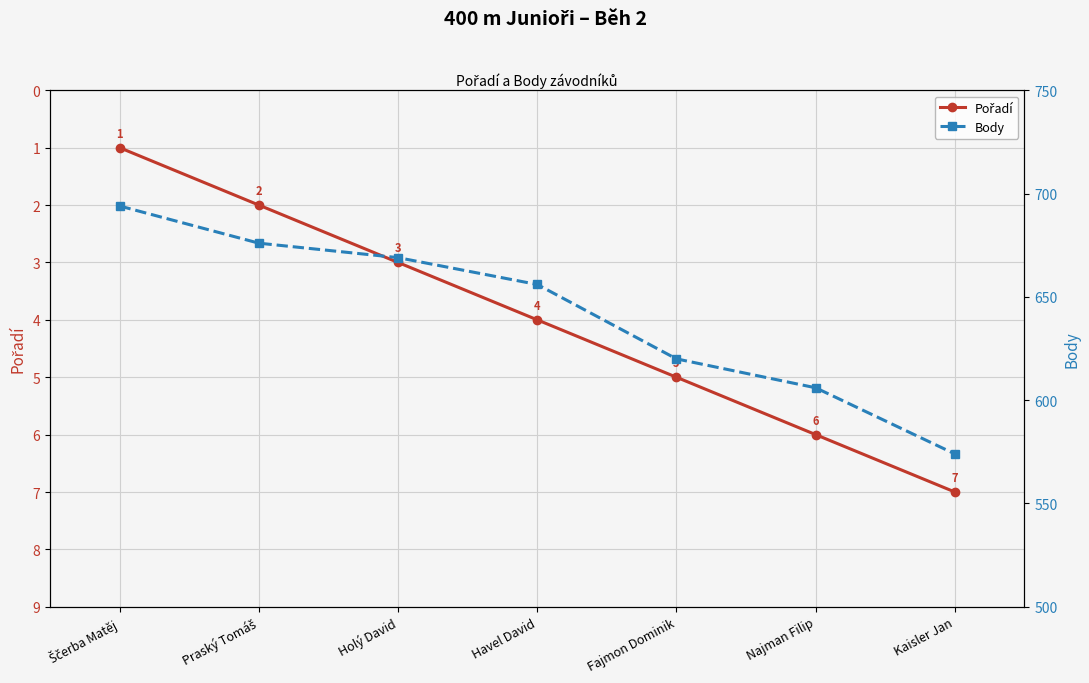

Where is Body nearest to the value 634?

Fajmon Dominik